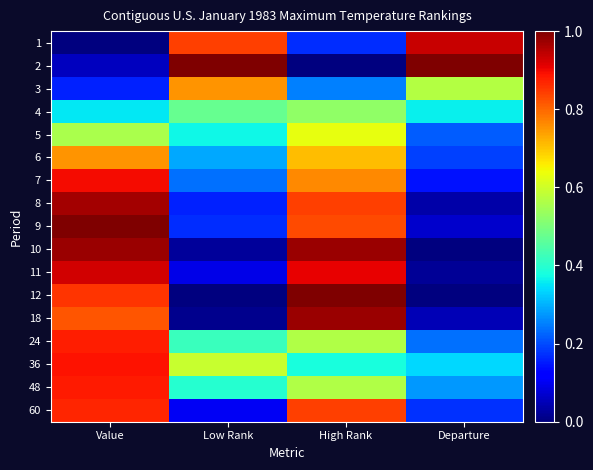

What is the total value across all series at Value?

11.8